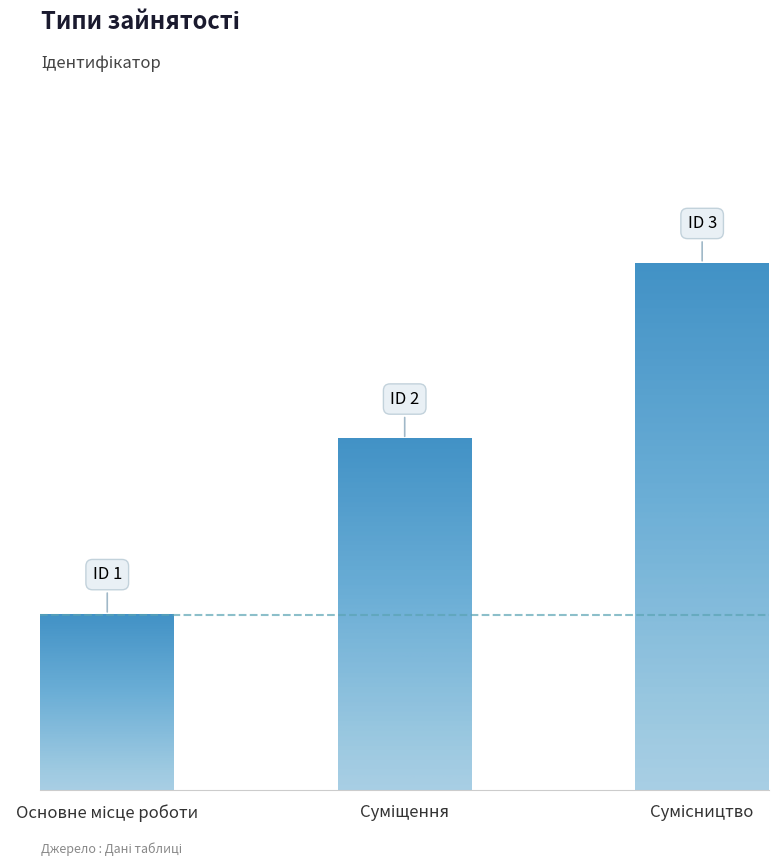

Which label corresponds to the smallest value in the chart?

Основне місце роботи